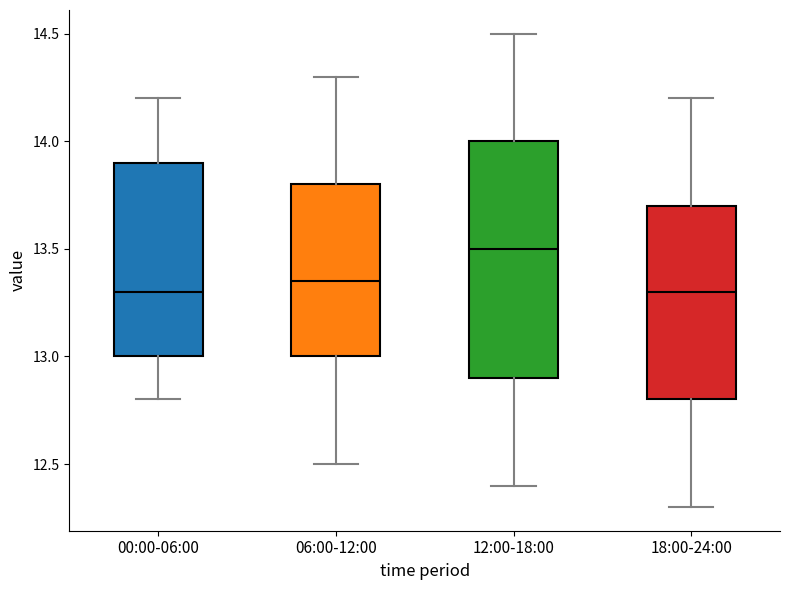

Comparing the boxes themselves (not the whiskers), which one is the tallest?

12:00-18:00